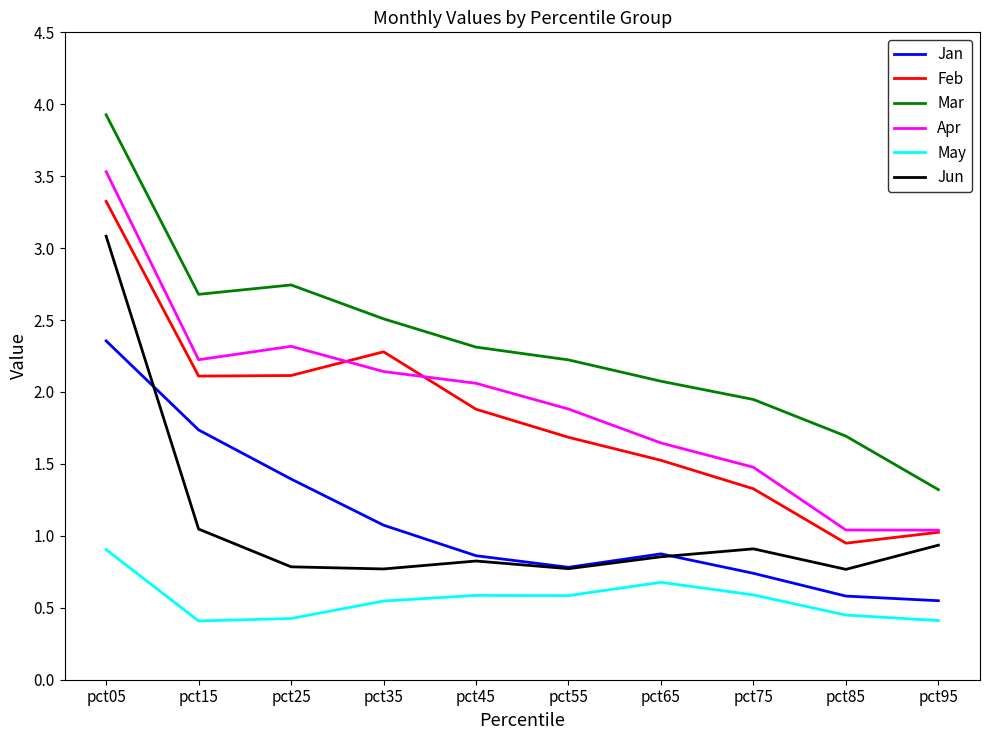

How many values in the Feb series are below 1?

1